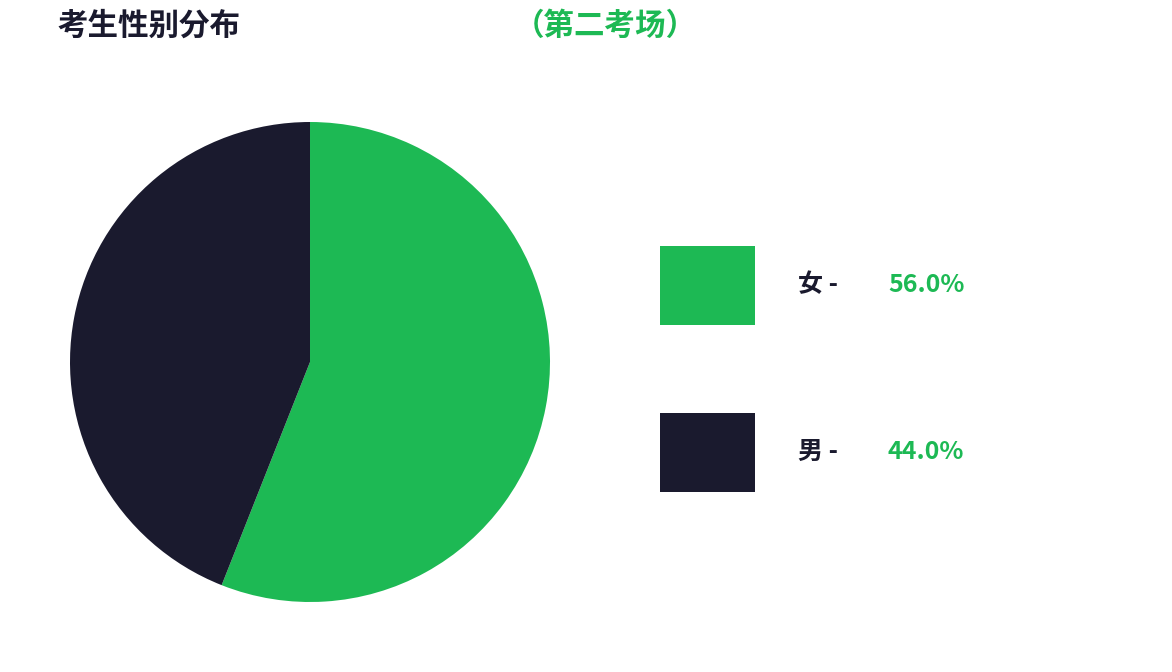

Is there a majority slice in this chart?

Yes